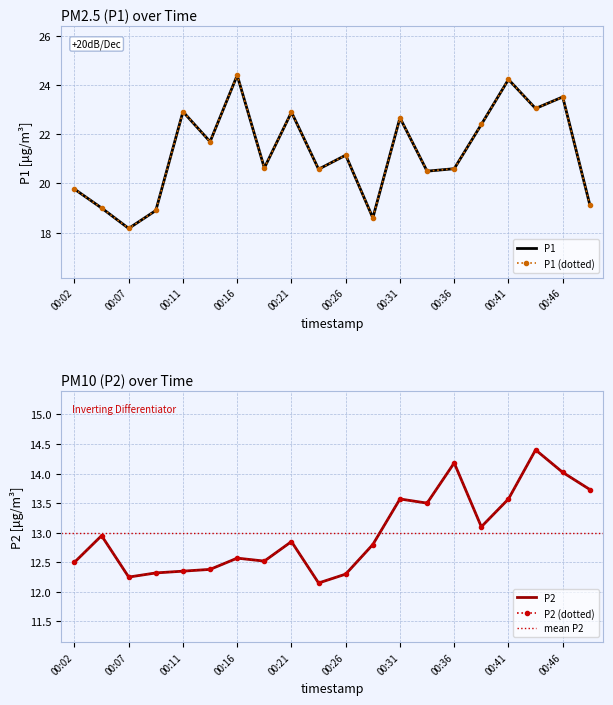

Is it true that P2 equals 7.2 at 00:21?

False